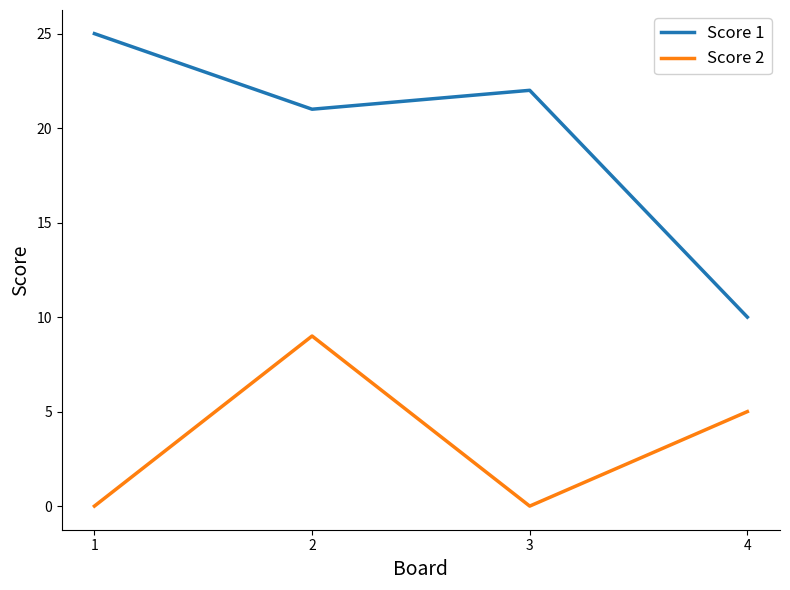

Reading left to right, transcribe all the data shown in this chart.

Score 1: 1=25	2=21	3=22	4=10
Score 2: 1=0	2=9	3=0	4=5